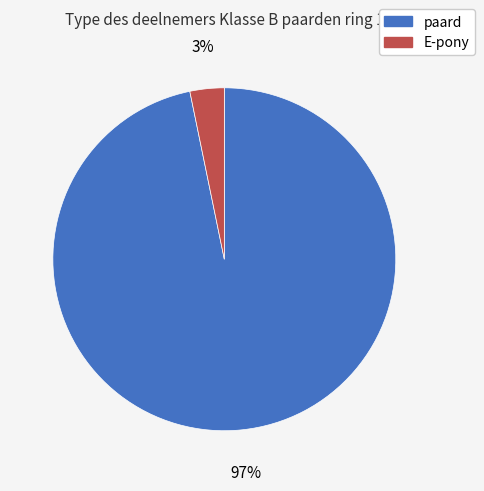

What percentage is the paard slice, to the nearest percent?

97%